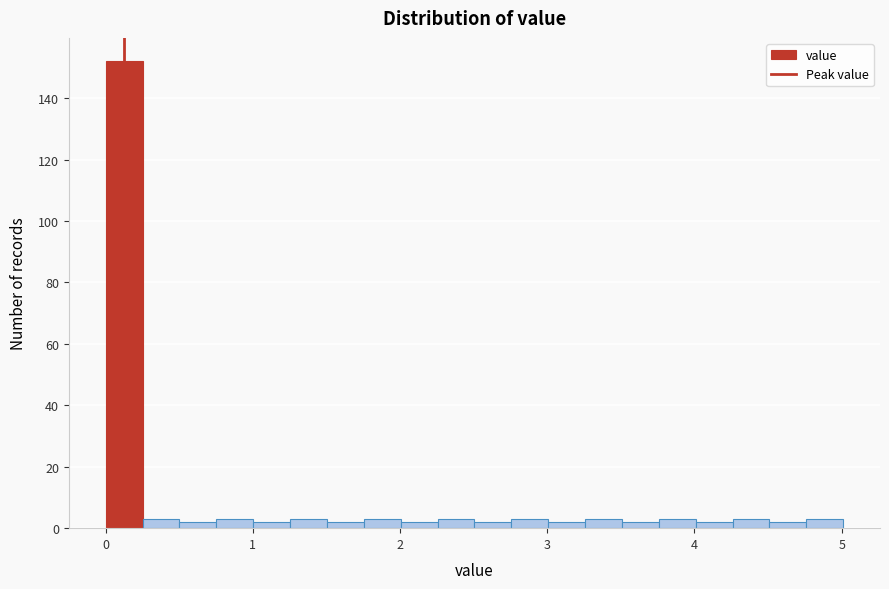

Read against the x-axis, roughly where is the centre of the tallest bar?

0.1